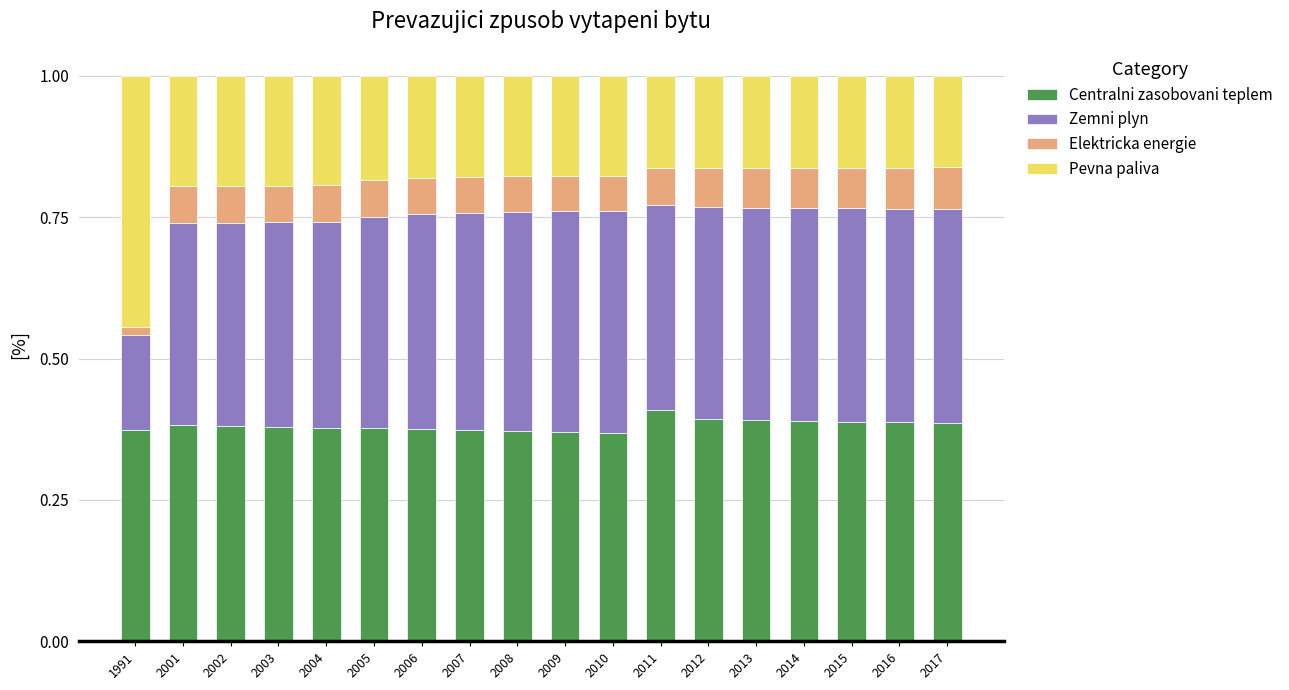

How many Centralni zasobovani teplem values are between 0 and 1?

18